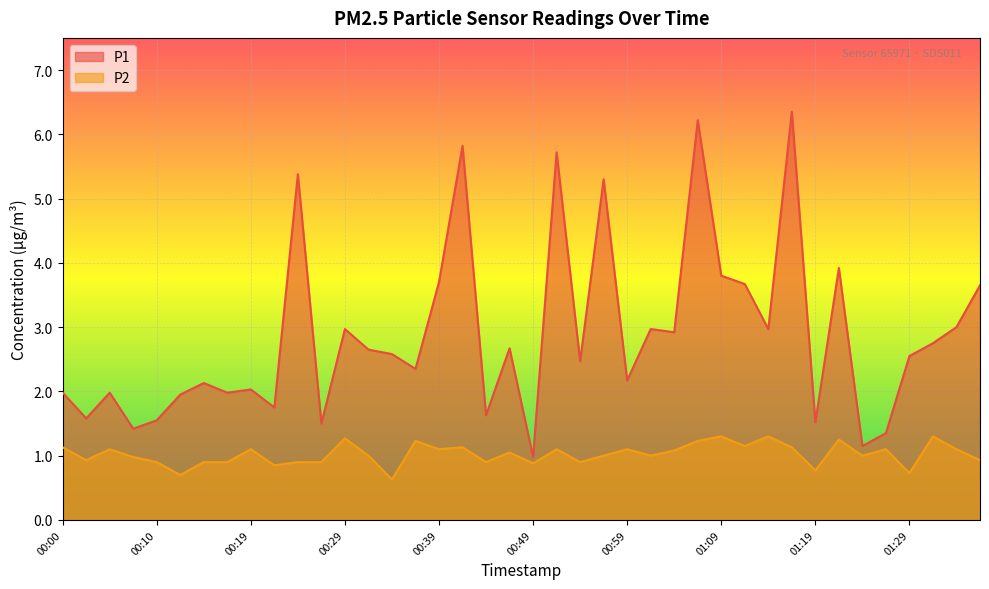

Where is the first local maximum for P1?

00:05